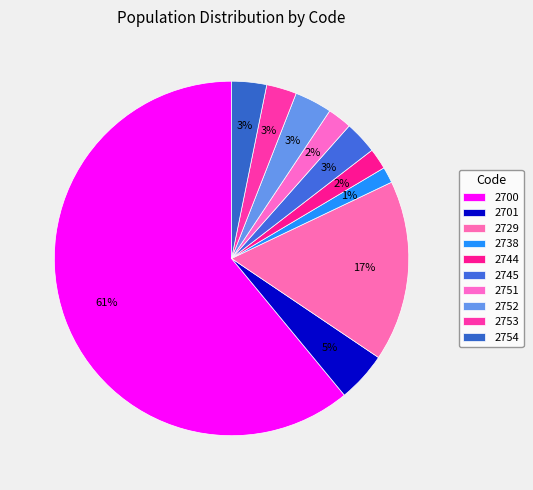

Between 2729 and 2701, which is larger?

2729